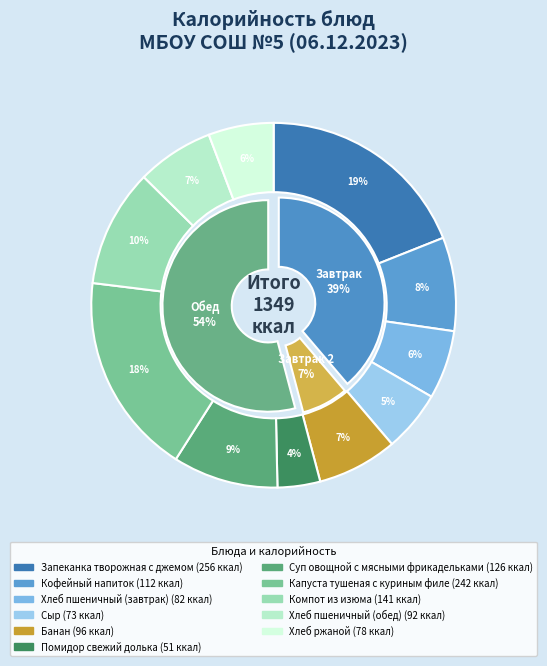

Rank the categories by value from lowest to highest.

Помидор свежий долька, Сыр, Хлеб ржаной, Хлеб пшеничный (завтрак), Хлеб пшеничный (обед), Банан, Кофейный напиток, Суп овощной с мясными фрикадельками, Компот из изюма, Капуста тушеная с куриным филе, Запеканка творожная с джемом